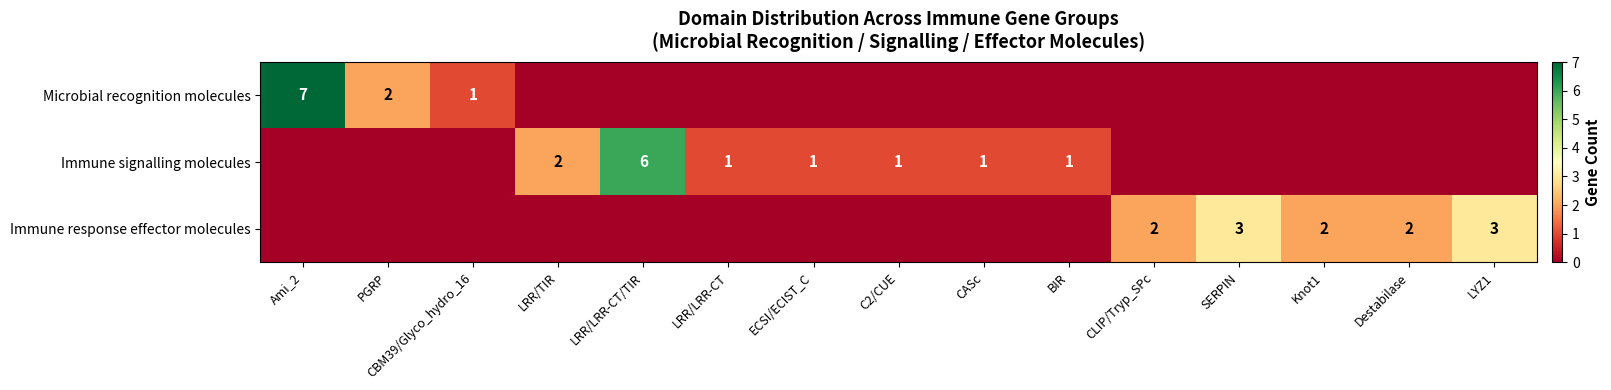

The value of Microbial recognition molecules at PGRP is 3. True or false?

False